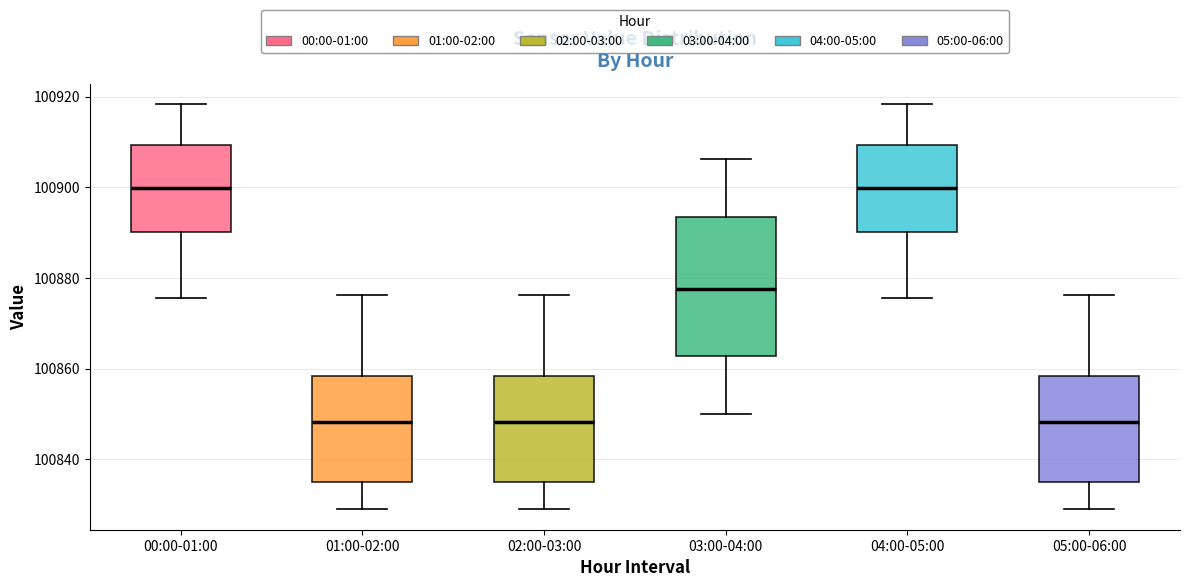

Reading left to right, transcribe this box plot: for each box, give where its median line is, the range the box spans, and where its two whiskers end, as read against the y-axis. The values are not printed on the chart, so give them approximately, as read against the axis.

00:00-01:00: median 100900, box 100890 to 100910, whiskers 100876 to 100918
01:00-02:00: median 100848, box 100834 to 100858, whiskers 100828 to 100876
02:00-03:00: median 100848, box 100834 to 100858, whiskers 100828 to 100876
03:00-04:00: median 100878, box 100862 to 100894, whiskers 100850 to 100906
04:00-05:00: median 100900, box 100890 to 100910, whiskers 100876 to 100918
05:00-06:00: median 100848, box 100834 to 100858, whiskers 100828 to 100876